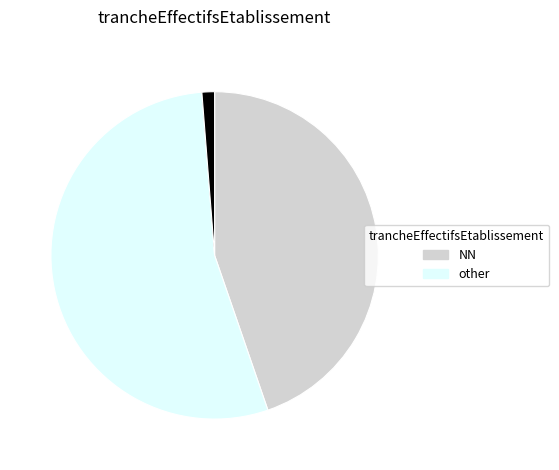

Is there a majority slice in this chart?

Yes